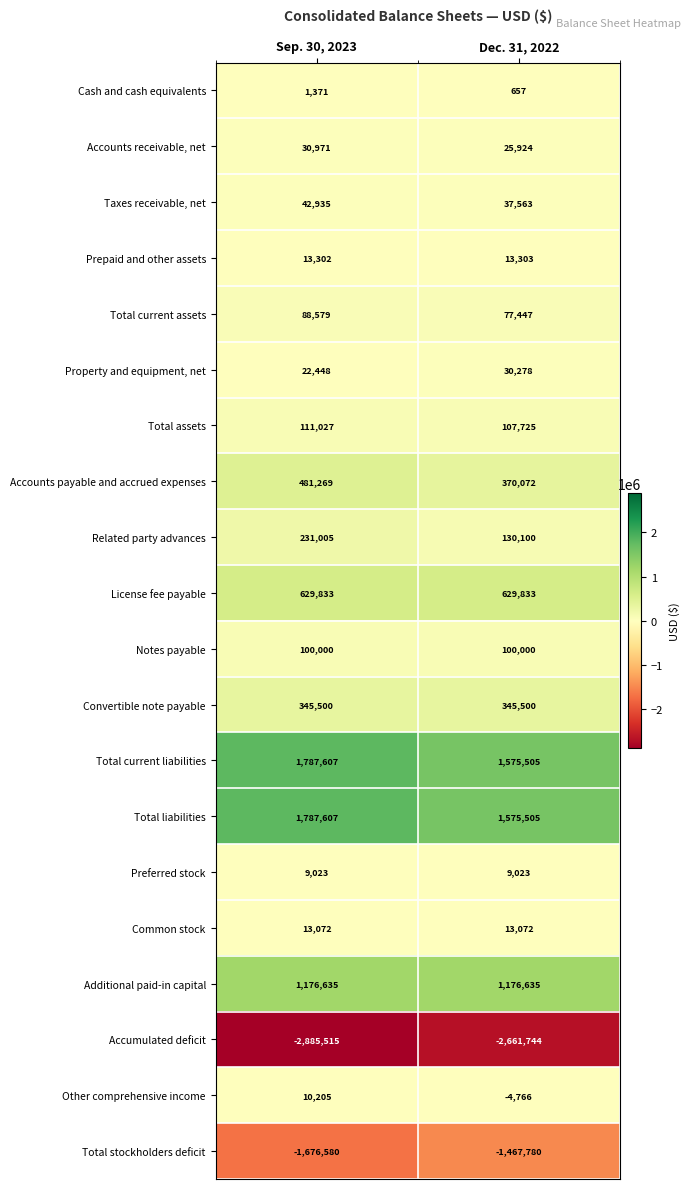

List the labels in order of Accounts payable and accrued expenses value, smallest first.

Dec. 31, 2022, Sep. 30, 2023